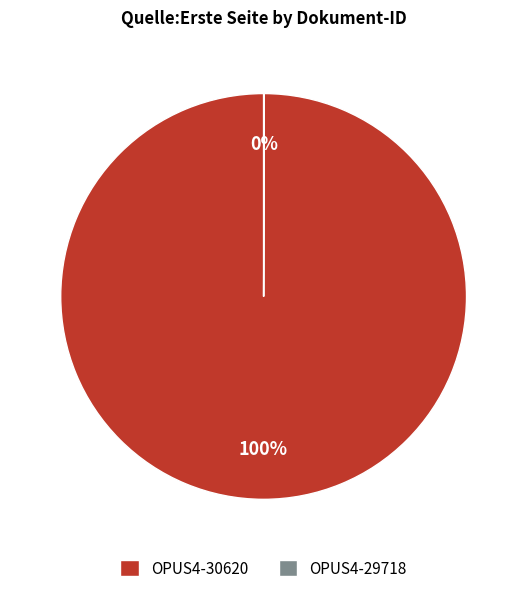

Which category accounts for the majority?

OPUS4-30620